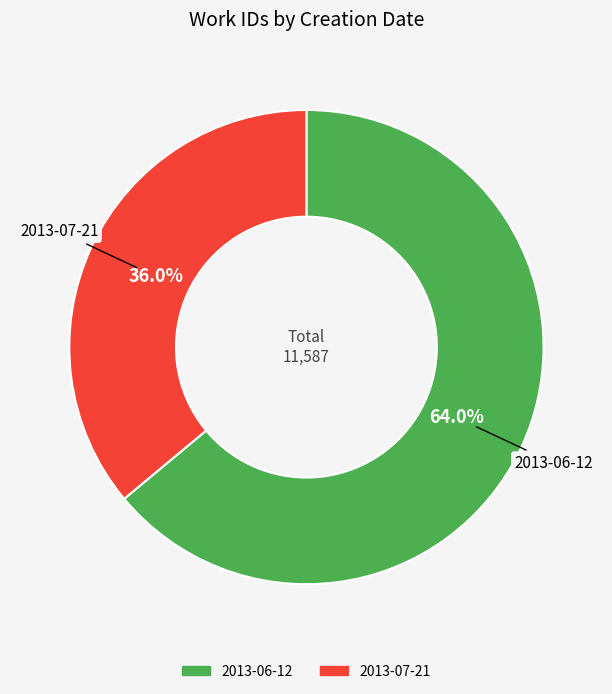

To the nearest percent, what percentage of the pie is 2013-07-21?

36%